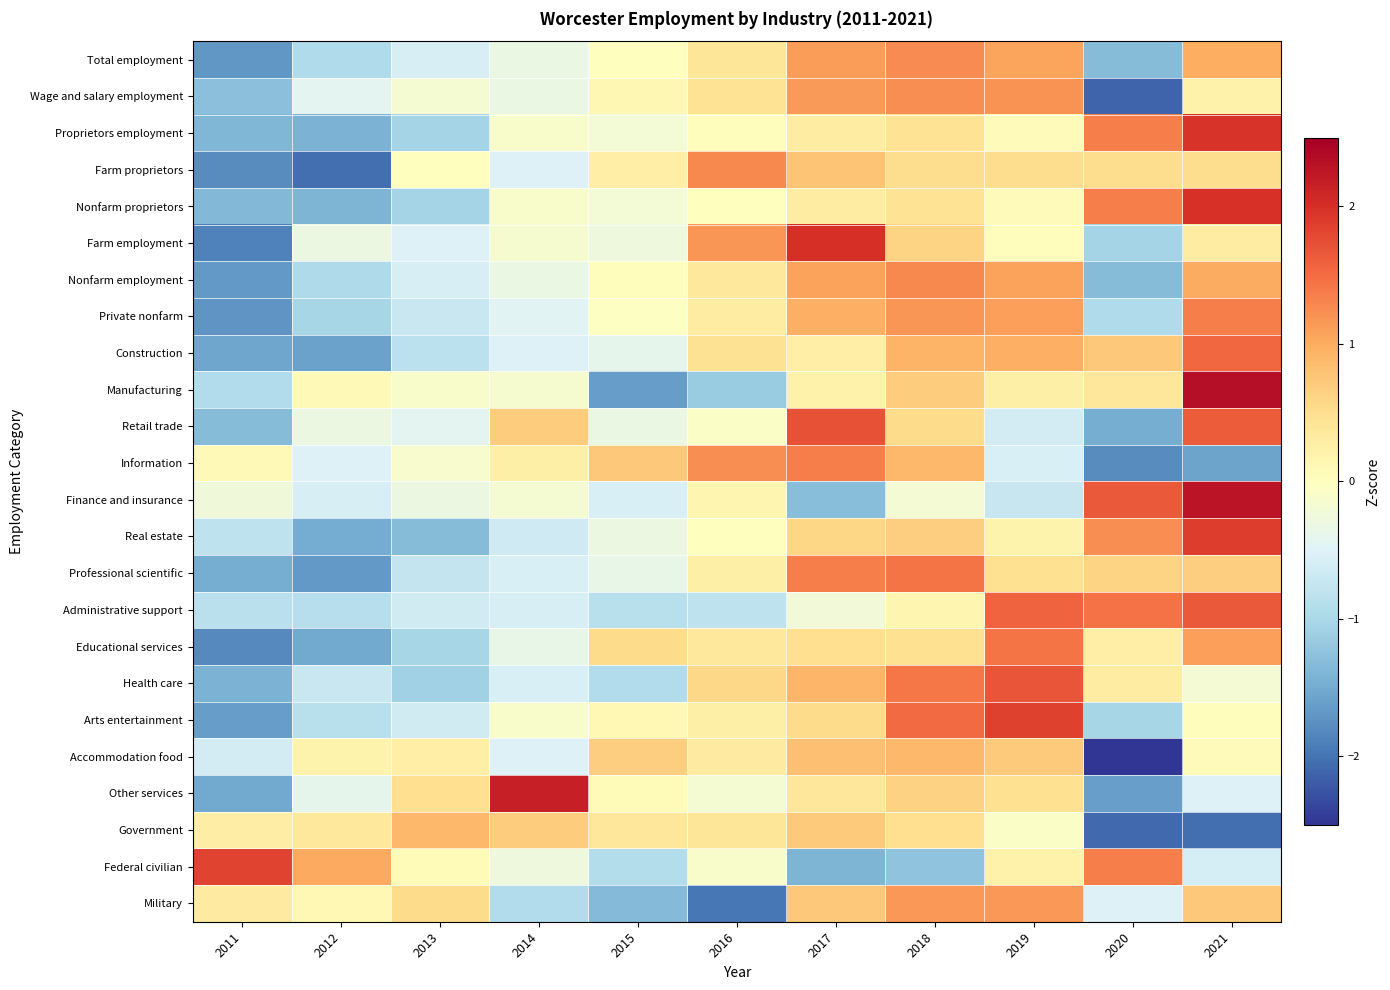

Reading left to right, what are all the values shown in this chart?

Total employment: 2011=-1.7	2012=-1.0	2013=-0.6	2014=-0.3	2015=0.0	2016=0.4	2017=1.1	2018=1.3	2019=1.1	2020=-1.3	2021=1.0
Wage and salary employment: 2011=-1.3	2012=-0.4	2013=-0.2	2014=-0.3	2015=0.1	2016=0.4	2017=1.1	2018=1.2	2019=1.2	2020=-2.1	2021=0.2
Proprietors employment: 2011=-1.4	2012=-1.4	2013=-1.0	2014=-0.1	2015=-0.2	2016=0.0	2017=0.3	2018=0.4	2019=0.1	2020=1.4	2021=2.0
Farm proprietors: 2011=-1.8	2012=-2.0	2013=0.0	2014=-0.5	2015=0.3	2016=1.3	2017=0.8	2018=0.5	2019=0.5	2020=0.5	2021=0.5
Nonfarm proprietors: 2011=-1.4	2012=-1.4	2013=-1.1	2014=-0.1	2015=-0.2	2016=0.0	2017=0.3	2018=0.4	2019=0.0	2020=1.4	2021=2.0
Farm employment: 2011=-1.9	2012=-0.3	2013=-0.5	2014=-0.2	2015=-0.3	2016=1.2	2017=2.0	2018=0.6	2019=0.0	2020=-1.0	2021=0.3
Nonfarm employment: 2011=-1.7	2012=-1.0	2013=-0.6	2014=-0.3	2015=0.0	2016=0.4	2017=1.1	2018=1.3	2019=1.1	2020=-1.3	2021=1.0
Private nonfarm: 2011=-1.7	2012=-1.0	2013=-0.7	2014=-0.4	2015=-0.0	2016=0.3	2017=1.0	2018=1.2	2019=1.1	2020=-0.9	2021=1.3
Construction: 2011=-1.5	2012=-1.6	2013=-0.8	2014=-0.5	2015=-0.4	2016=0.5	2017=0.3	2018=0.9	2019=1.0	2020=0.7	2021=1.5
Manufacturing: 2011=-0.9	2012=0.1	2013=-0.1	2014=-0.2	2015=-1.6	2016=-1.1	2017=0.2	2018=0.7	2019=0.3	2020=0.4	2021=2.3
Retail trade: 2011=-1.3	2012=-0.3	2013=-0.4	2014=0.7	2015=-0.3	2016=-0.1	2017=1.7	2018=0.5	2019=-0.6	2020=-1.5	2021=1.6
Information: 2011=0.1	2012=-0.5	2013=-0.1	2014=0.2	2015=0.7	2016=1.2	2017=1.4	2018=0.9	2019=-0.6	2020=-1.8	2021=-1.6
Finance and insurance: 2011=-0.2	2012=-0.6	2013=-0.3	2014=-0.2	2015=-0.6	2016=0.1	2017=-1.3	2018=-0.2	2019=-0.7	2020=1.6	2021=2.3
Real estate: 2011=-0.8	2012=-1.5	2013=-1.3	2014=-0.6	2015=-0.3	2016=0.0	2017=0.6	2018=0.7	2019=0.2	2020=1.2	2021=1.9
Professional scientific: 2011=-1.5	2012=-1.7	2013=-0.7	2014=-0.6	2015=-0.4	2016=0.2	2017=1.4	2018=1.4	2019=0.5	2020=0.6	2021=0.7
Administrative support: 2011=-0.8	2012=-0.9	2013=-0.6	2014=-0.6	2015=-0.9	2016=-0.8	2017=-0.2	2018=0.2	2019=1.6	2020=1.5	2021=1.7
Educational services: 2011=-1.8	2012=-1.5	2013=-1.0	2014=-0.4	2015=0.5	2016=0.4	2017=0.5	2018=0.5	2019=1.4	2020=0.3	2021=1.1
Health care: 2011=-1.4	2012=-0.7	2013=-1.1	2014=-0.6	2015=-0.9	2016=0.6	2017=0.9	2018=1.4	2019=1.7	2020=0.3	2021=-0.2
Arts entertainment: 2011=-1.6	2012=-0.9	2013=-0.6	2014=-0.1	2015=0.1	2016=0.2	2017=0.5	2018=1.5	2019=1.9	2020=-1.0	2021=0.0
Accommodation food: 2011=-0.6	2012=0.2	2013=0.3	2014=-0.5	2015=0.7	2016=0.3	2017=0.8	2018=0.9	2019=0.7	2020=-2.8	2021=0.1
Other services: 2011=-1.5	2012=-0.4	2013=0.5	2014=2.1	2015=0.1	2016=-0.2	2017=0.4	2018=0.6	2019=0.5	2020=-1.6	2021=-0.5
Government: 2011=0.3	2012=0.4	2013=0.9	2014=0.7	2015=0.4	2016=0.4	2017=0.7	2018=0.5	2019=-0.1	2020=-2.1	2021=-2.0
Federal civilian: 2011=1.8	2012=1.0	2013=0.1	2014=-0.3	2015=-0.9	2016=-0.1	2017=-1.4	2018=-1.2	2019=0.2	2020=1.3	2021=-0.6
Military: 2011=0.3	2012=0.1	2013=0.5	2014=-0.9	2015=-1.3	2016=-2.0	2017=0.7	2018=1.2	2019=1.2	2020=-0.5	2021=0.7